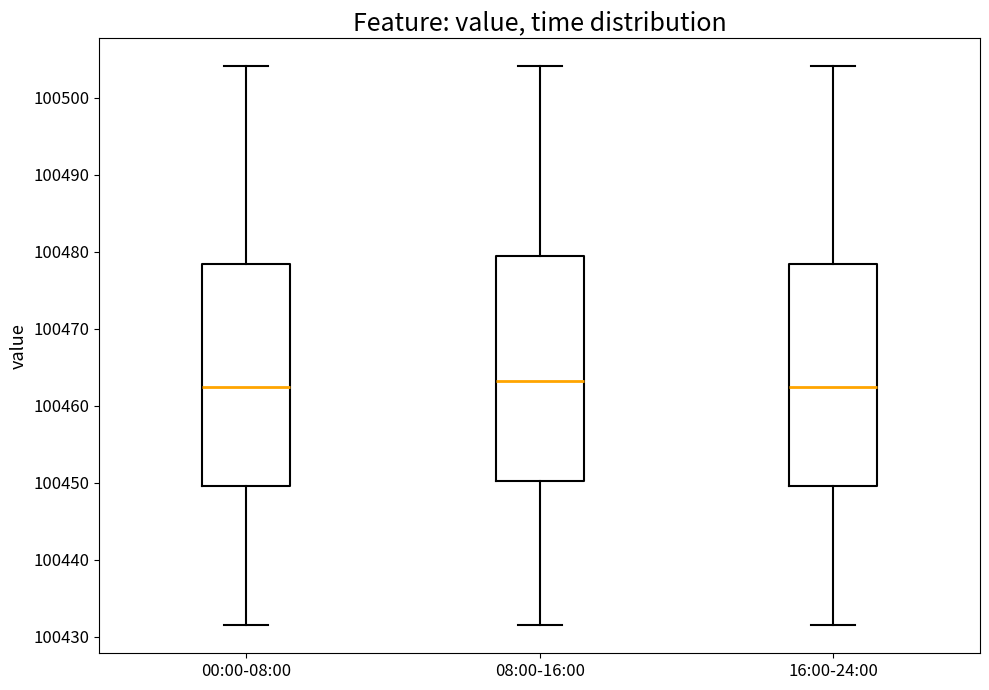

Reading left to right, transcribe this box plot: for each box, give where its median line is, the range the box spans, and where its two whiskers end, as read against the y-axis. The values are not printed on the chart, so give them approximately, as read against the axis.

00:00-08:00: median 100462, box 100450 to 100478, whiskers 100432 to 100504
08:00-16:00: median 100463, box 100450 to 100479, whiskers 100432 to 100504
16:00-24:00: median 100462, box 100450 to 100478, whiskers 100432 to 100504